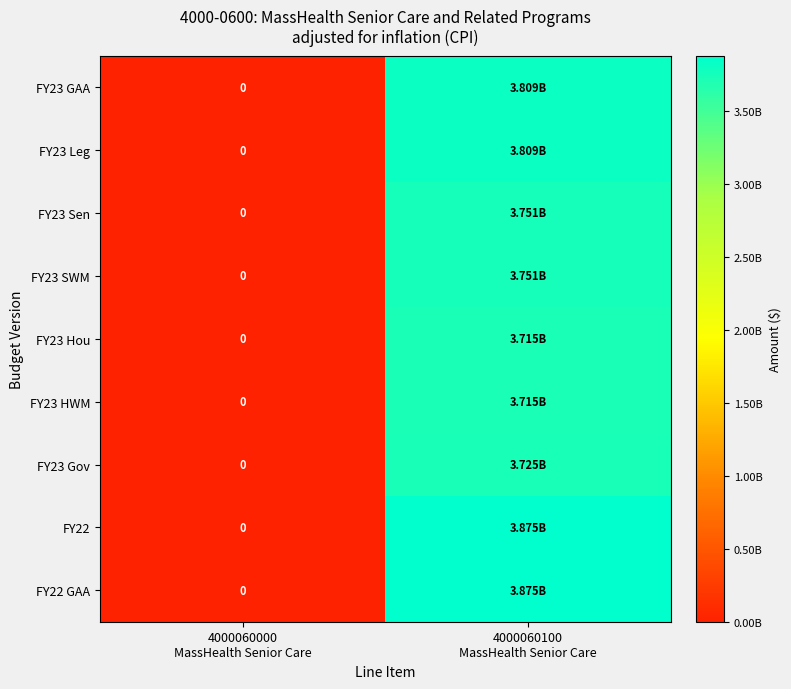

How many data points in FY23 Gov are less than 3725368077?

1